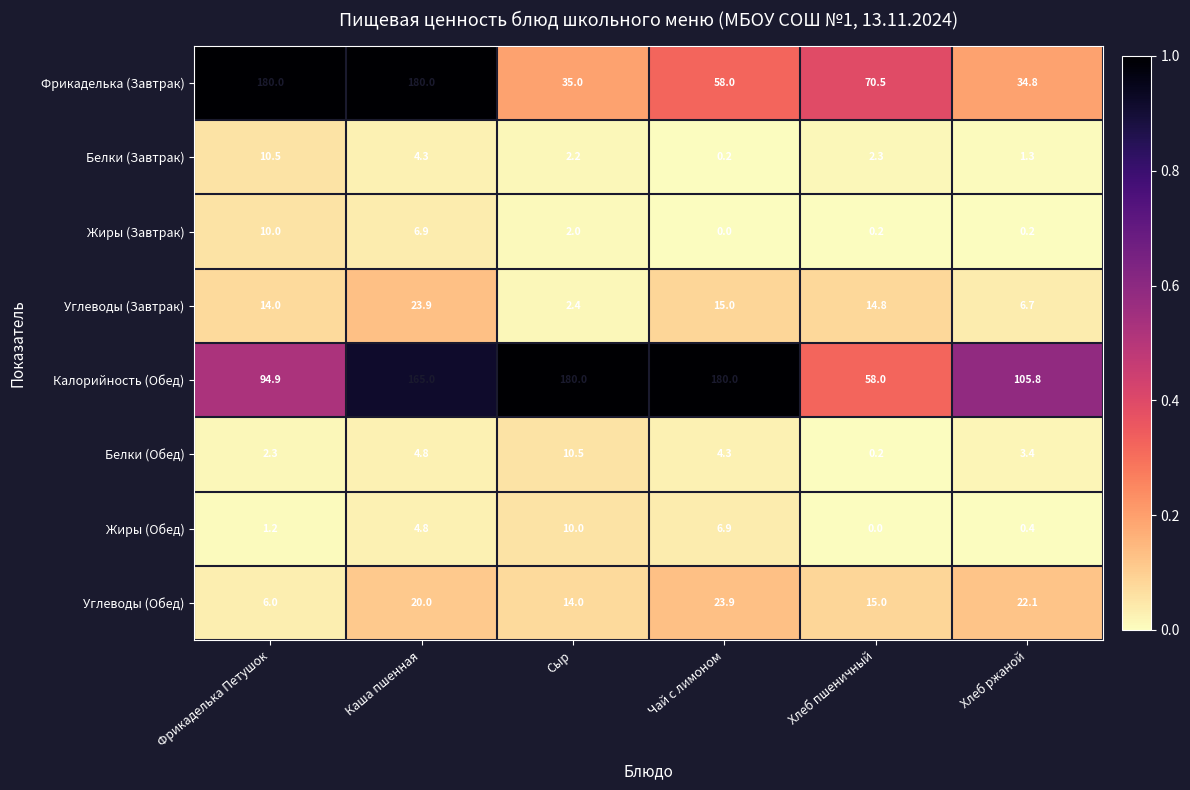

The value of Жиры (Обед) at Сыр is 15.0. True or false?

False